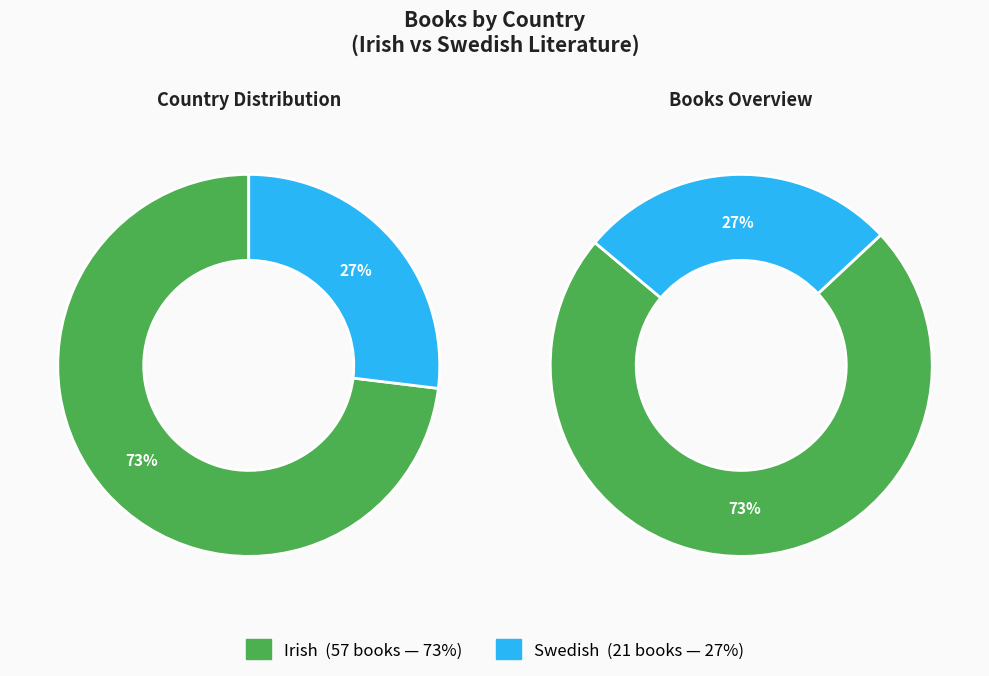

What is the ratio of the value at Swedish to the value at Irish?

0.4